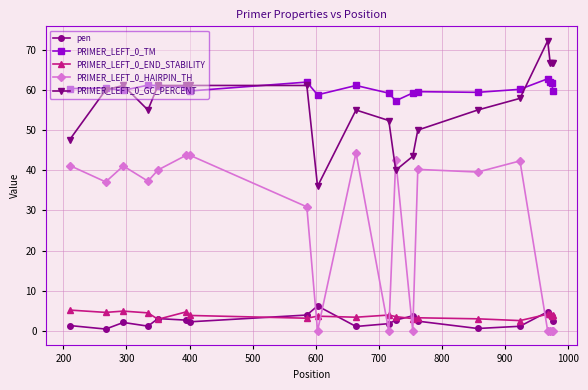

What are all the series names shown in the legend?

pen, PRIMER_LEFT_0_TM, PRIMER_LEFT_0_END_STABILITY, PRIMER_LEFT_0_HAIRPIN_TH, PRIMER_LEFT_0_GC_PERCENT